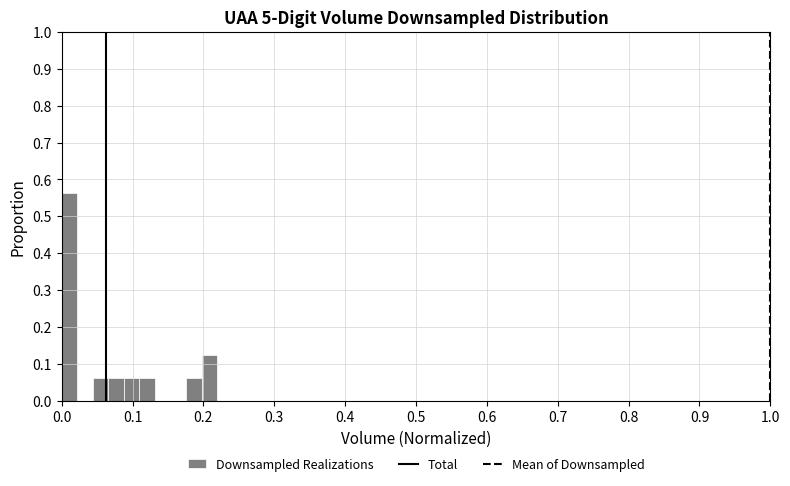

Around what value on the x-axis is the tallest bar? Give the approximate position of its centre, as read against the axis.

0.01